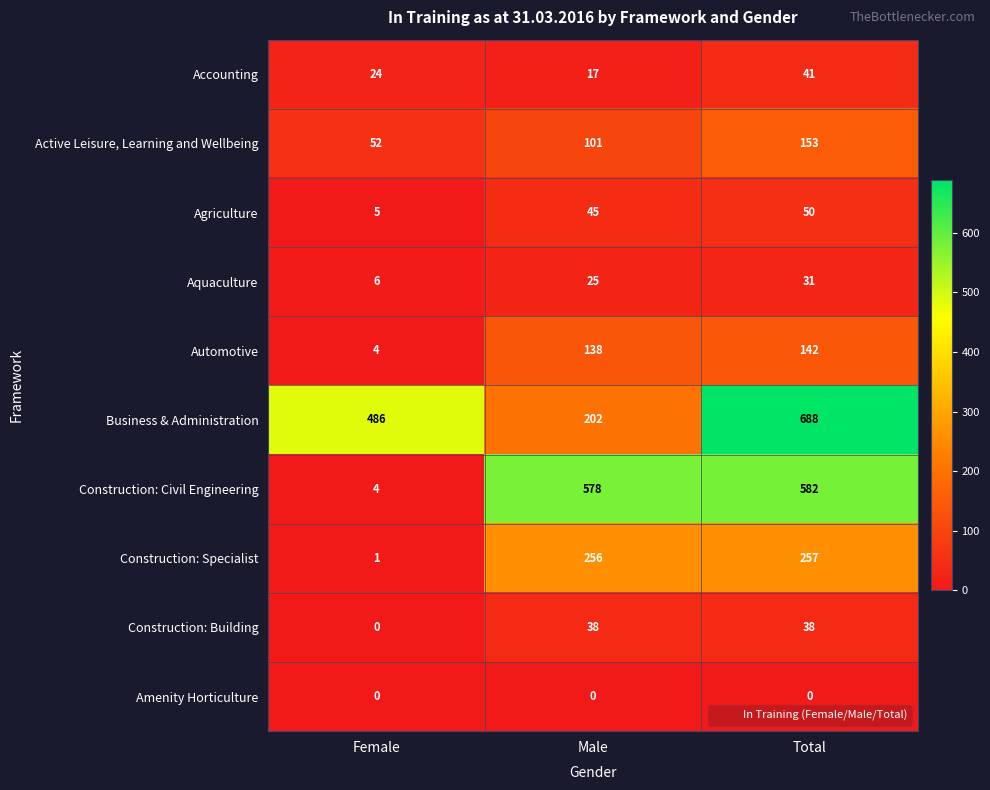

Which series changed the most between Male and Total?

Business & Administration